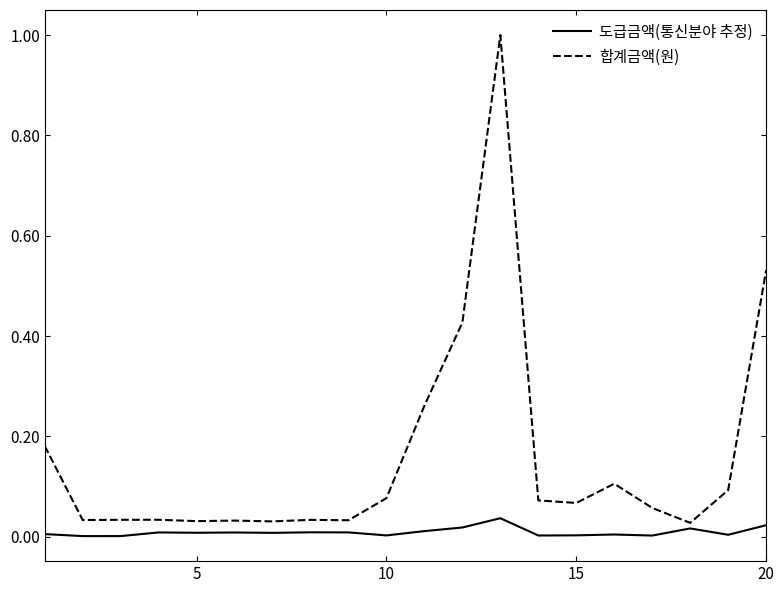

What is the greatest value displayed?

1.0